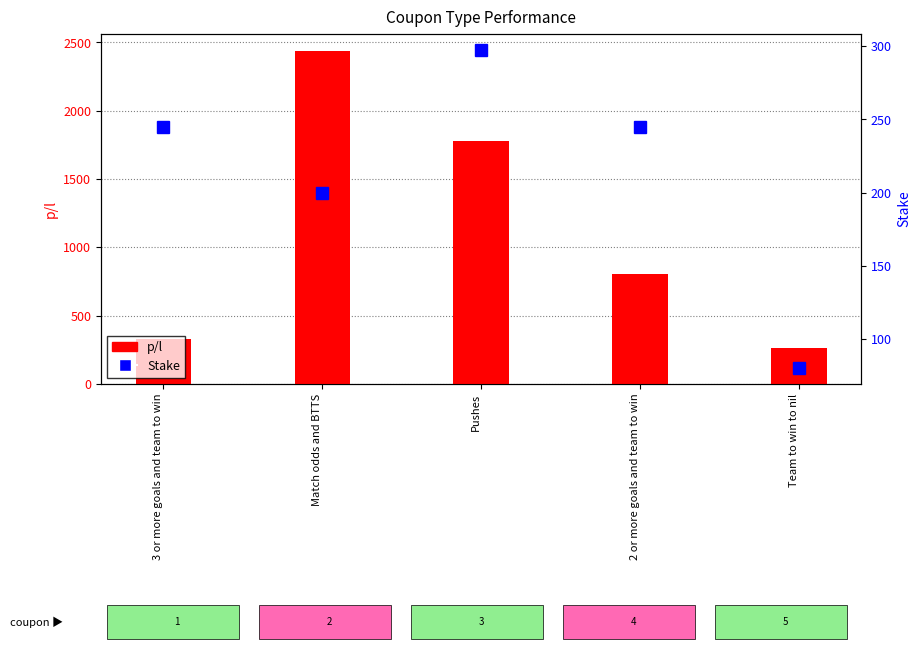

Which has a higher value, 2 or more goals and team to win or Pushes?

Pushes